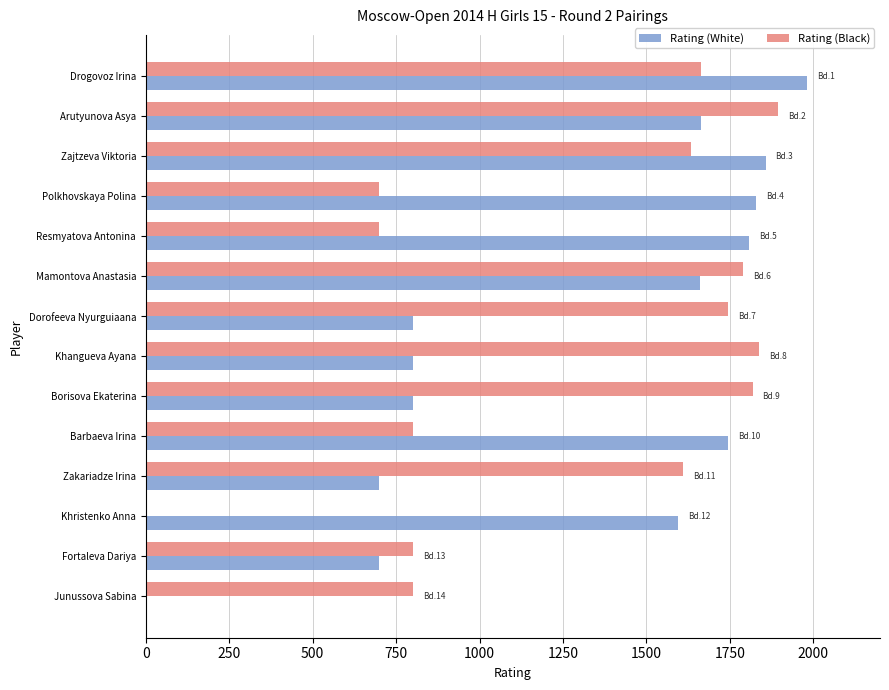

What is the total value across all series at Zajtzeva Viktoria?

3492